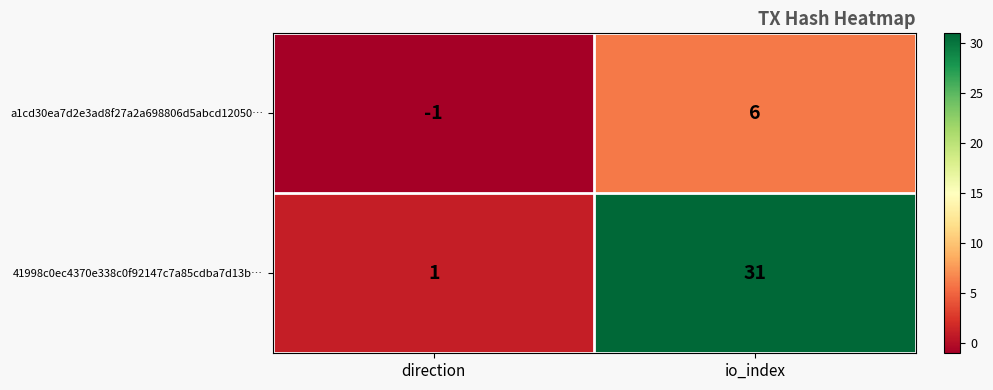

Which series has the widest spread of values?

41998c0ec4370e338c0f92147c7a85cdba7d13b…